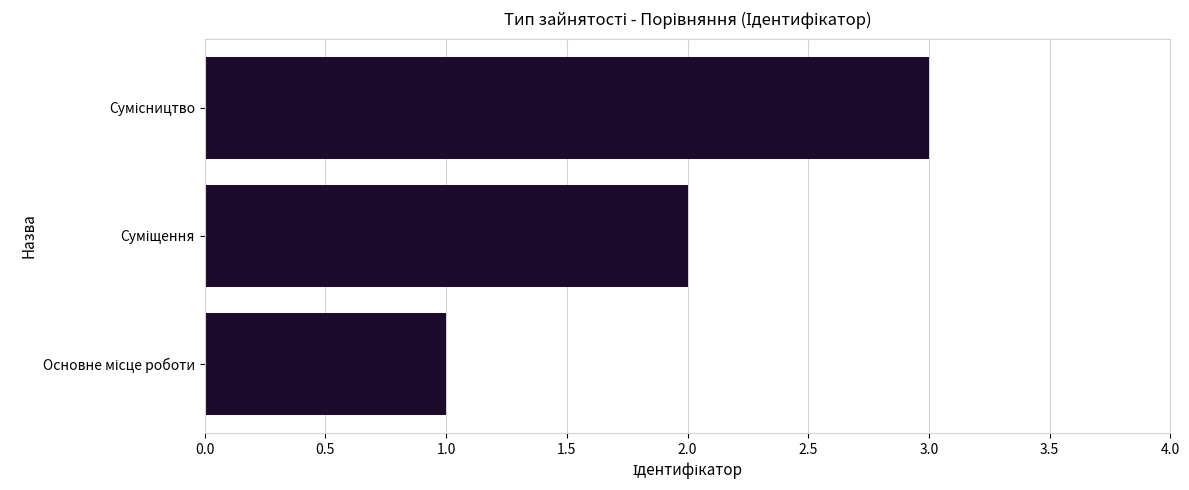

What is the maximum value shown in the chart?

3